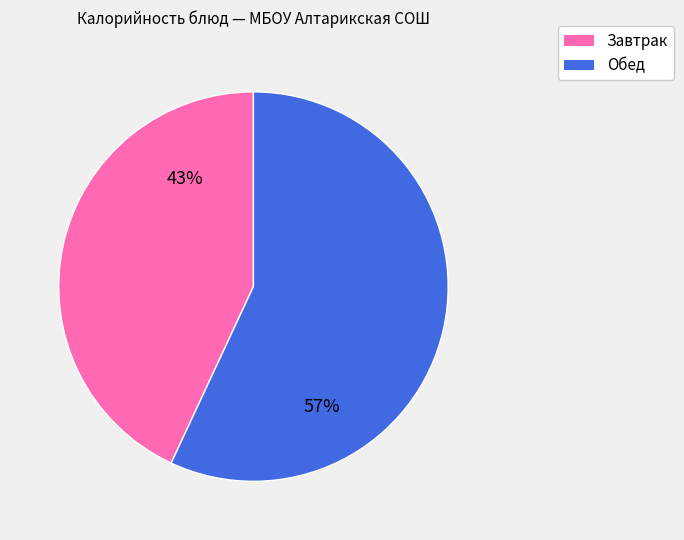

Is there any slice that represents more than half of the pie?

Yes